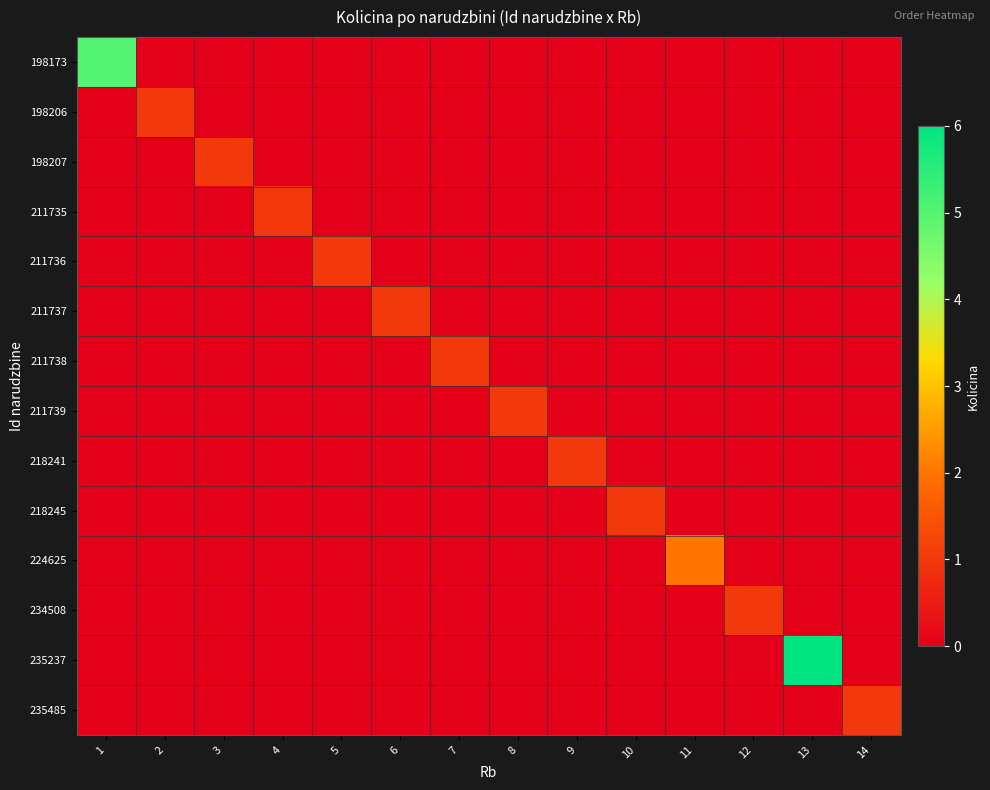

At how many categories does at least one series exceed 2?

2